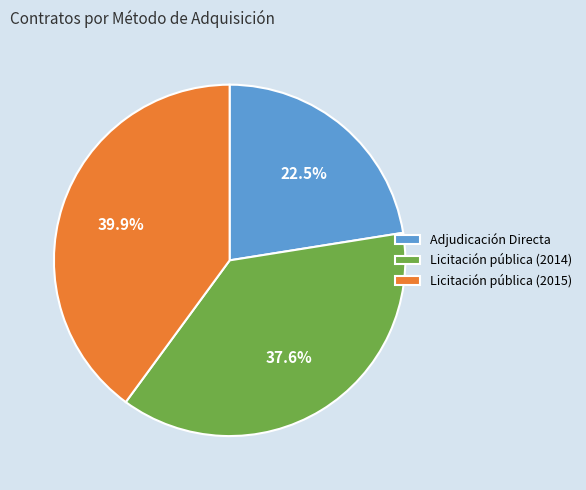

The Licitación pública (2014) slice represents 45% of the pie. True or false?

False